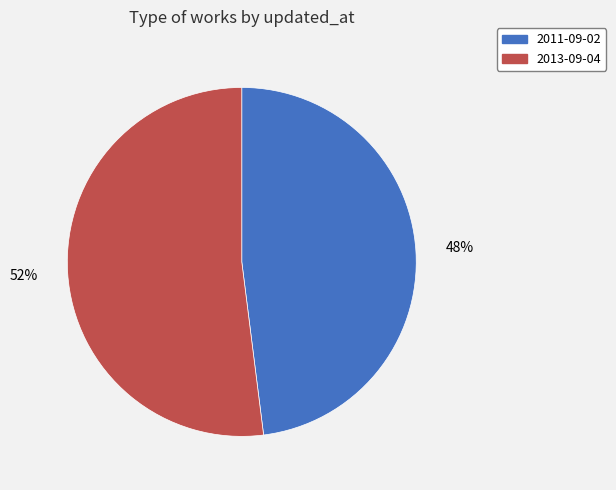

To the nearest percent, what is the difference between the 2013-09-04 and 2011-09-02 slice percentages?

4%